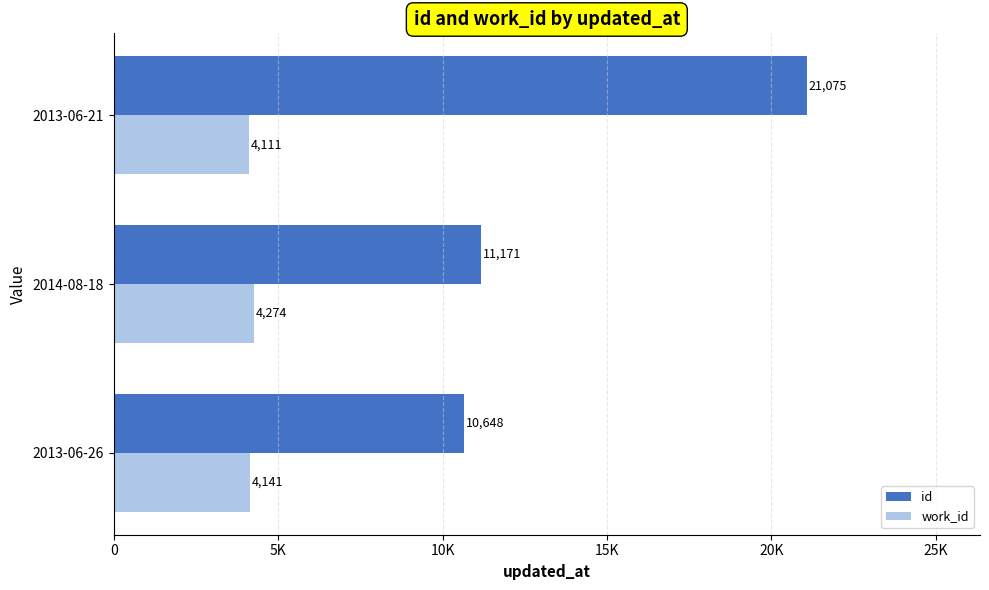

Reading left to right, what are all the values shown in this chart?

id: 10648	11171	21075
work_id: 4141	4274	4111